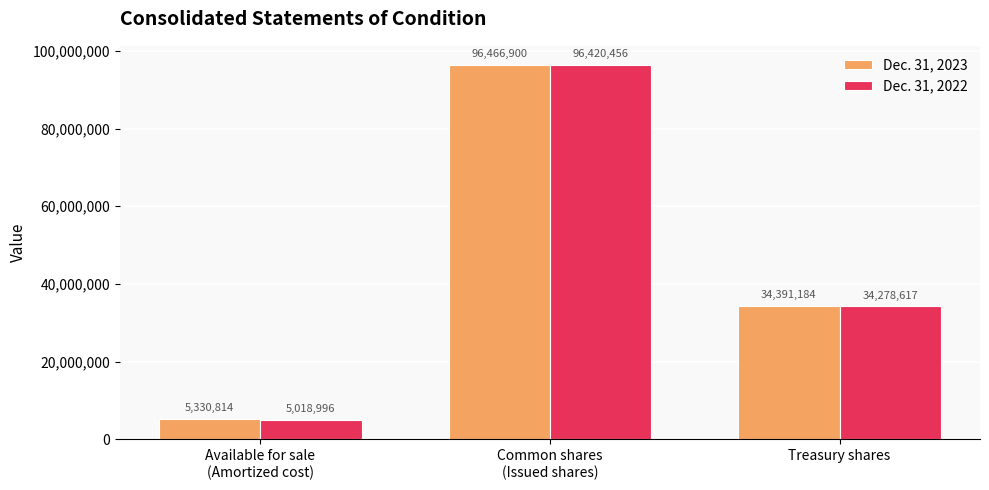

How many bars are there in each group?

2